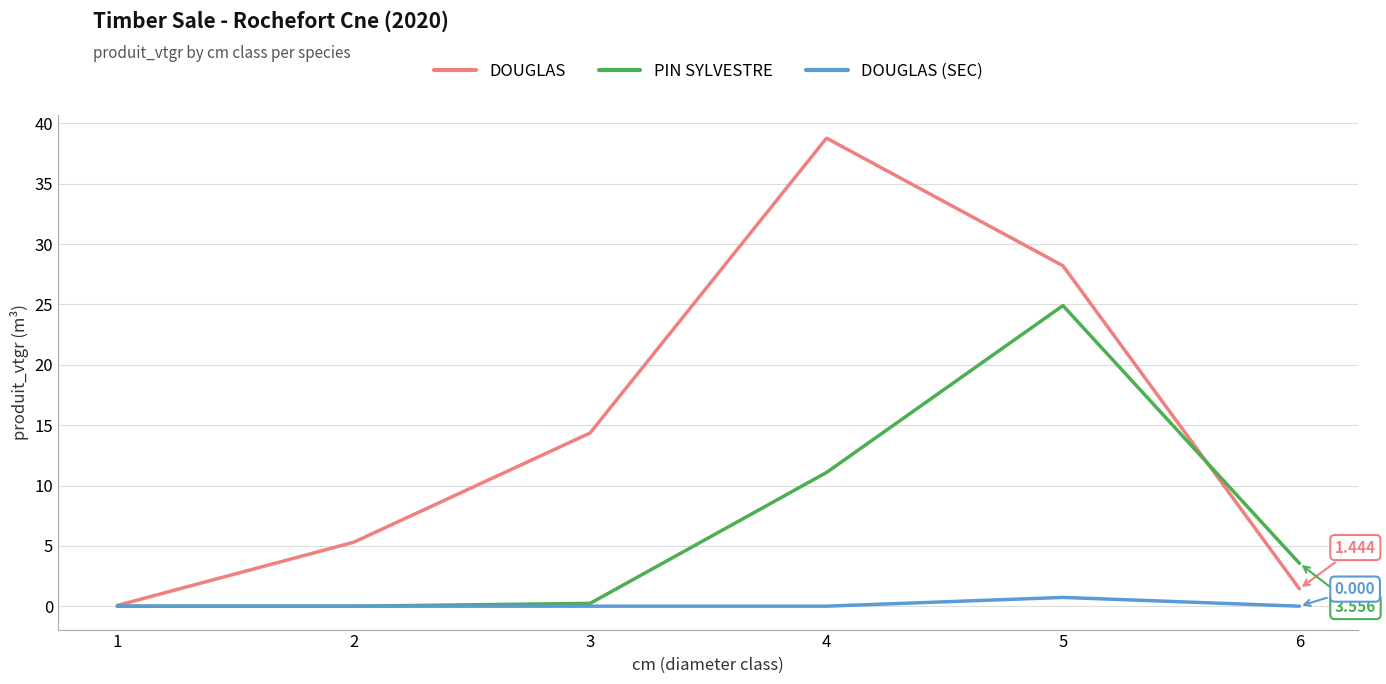

Reading left to right, list all the values displayed in this chart.

DOUGLAS: 1=0.1	2=5.3	3=14.4	4=38.8	5=28.2	6=1.4
PIN SYLVESTRE: 1=0.0	2=0.0	3=0.2	4=11.1	5=24.9	6=3.6
DOUGLAS (SEC): 1=0.0	2=0.0	3=0.0	4=0.0	5=0.7	6=0.0